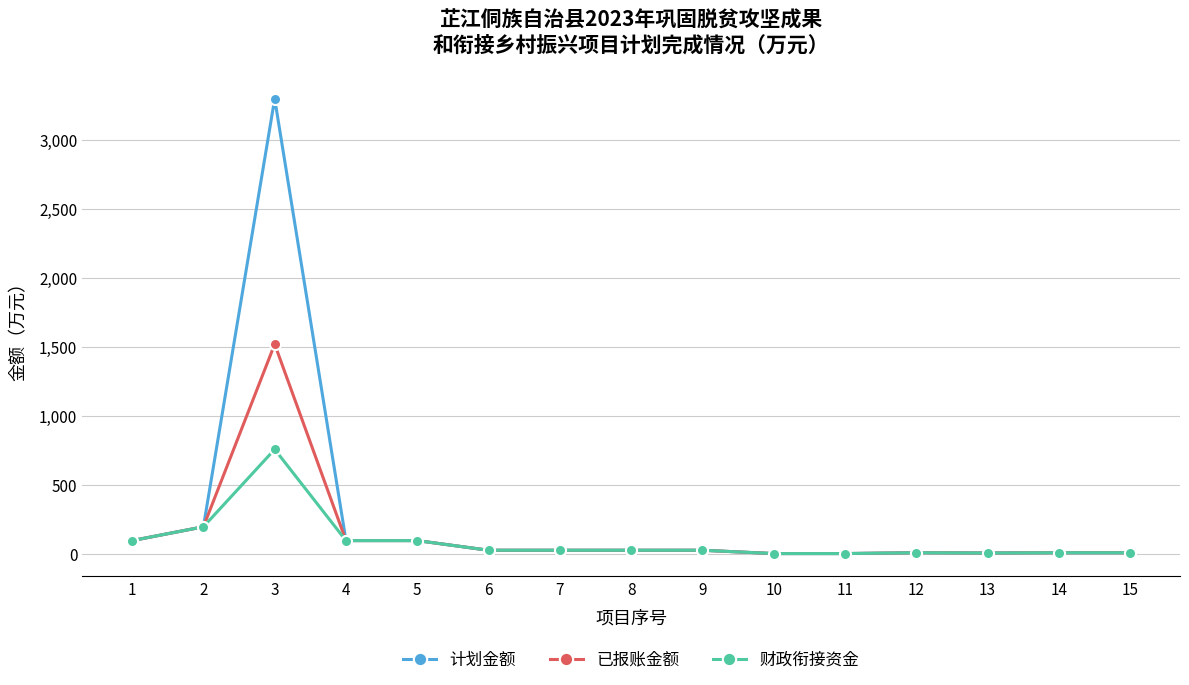

At which category is the sum across all series the highest?

3